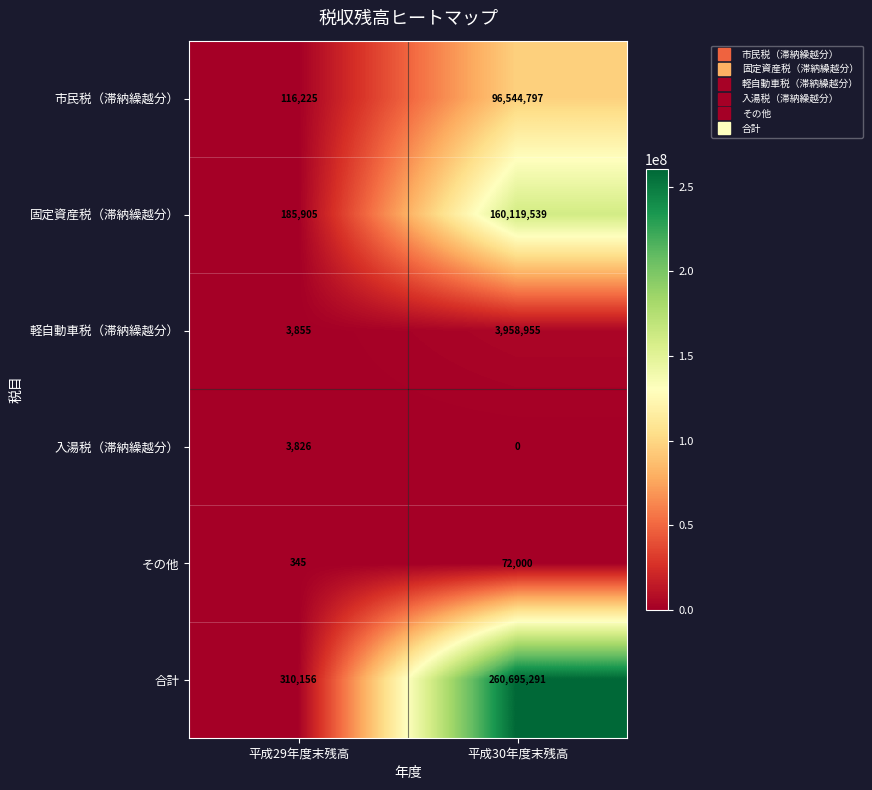

What is the total value across all series at 平成29年度末残高?

620312